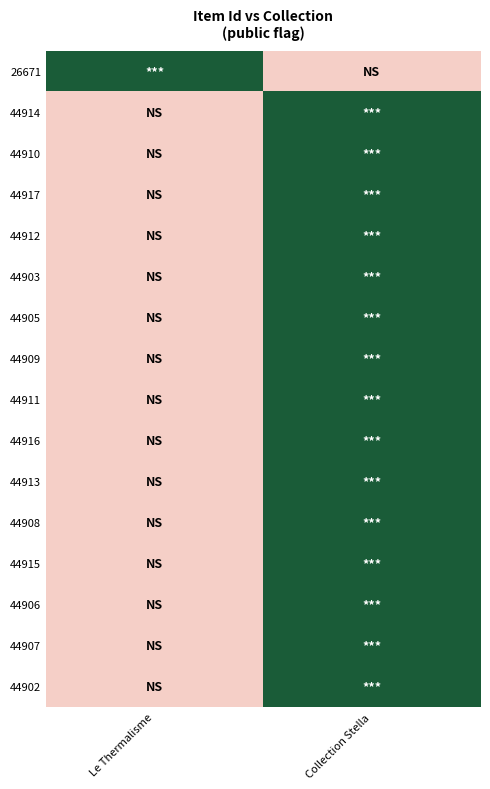

What is the greatest value displayed?

1